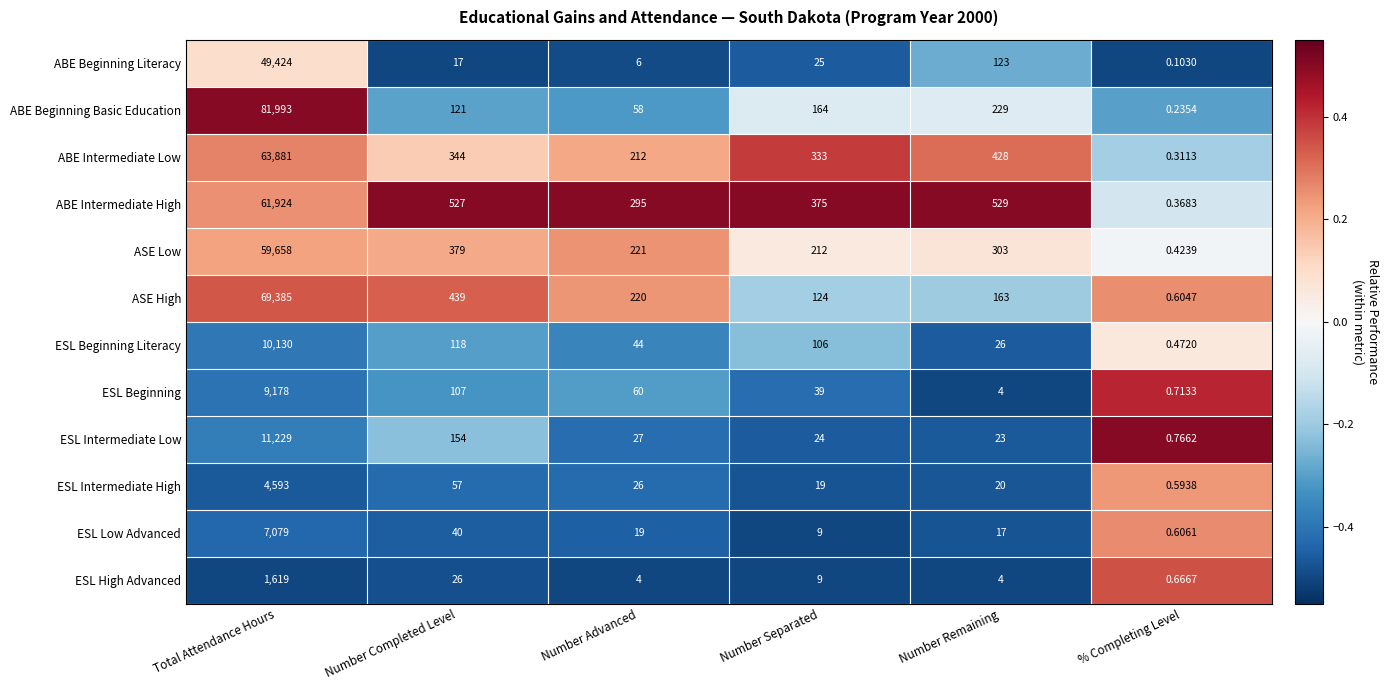

At which label is ESL Beginning closest to 4589?

Number Completed Level